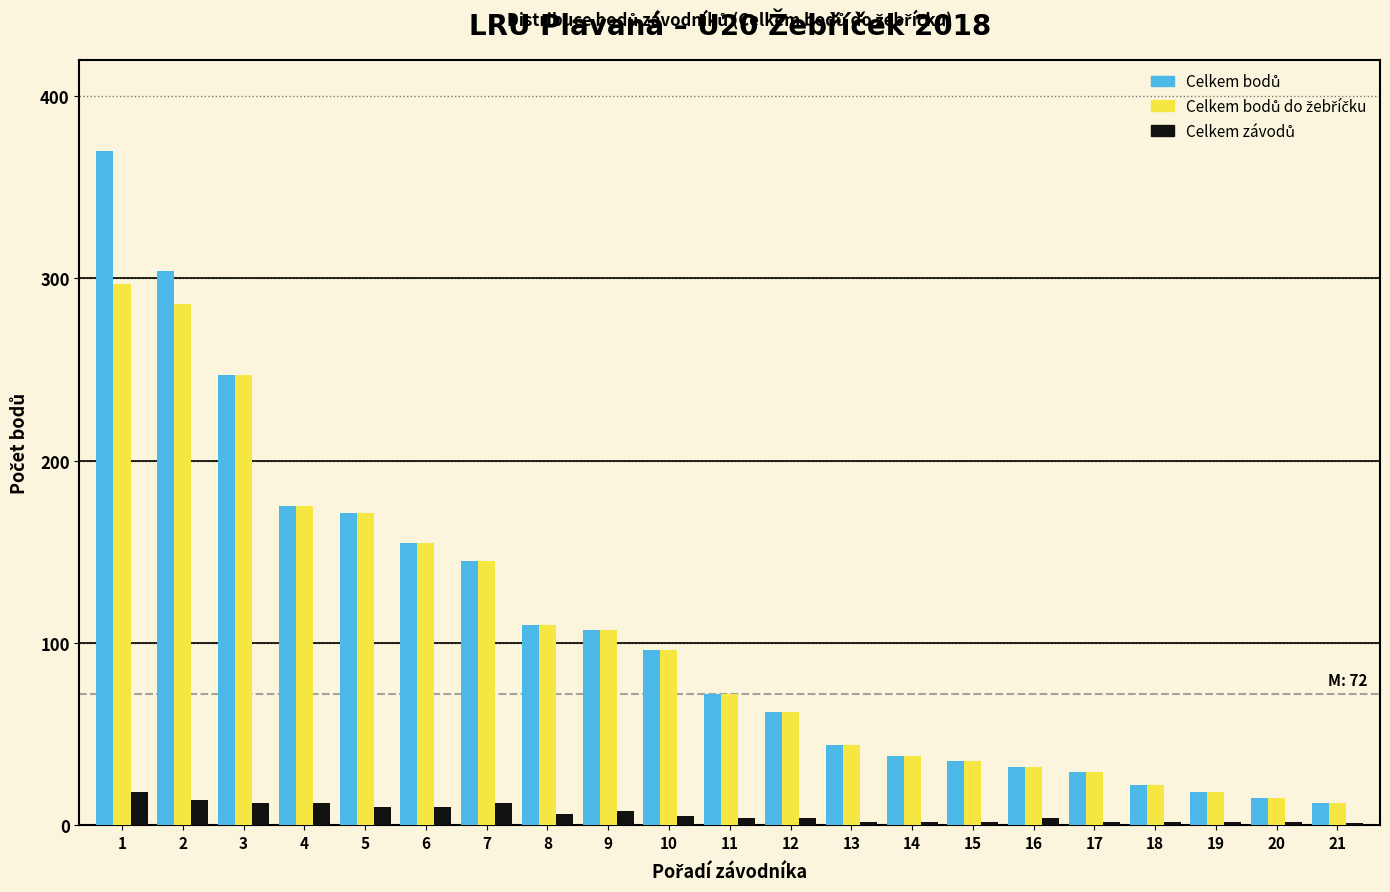

What is the greatest value displayed?

370